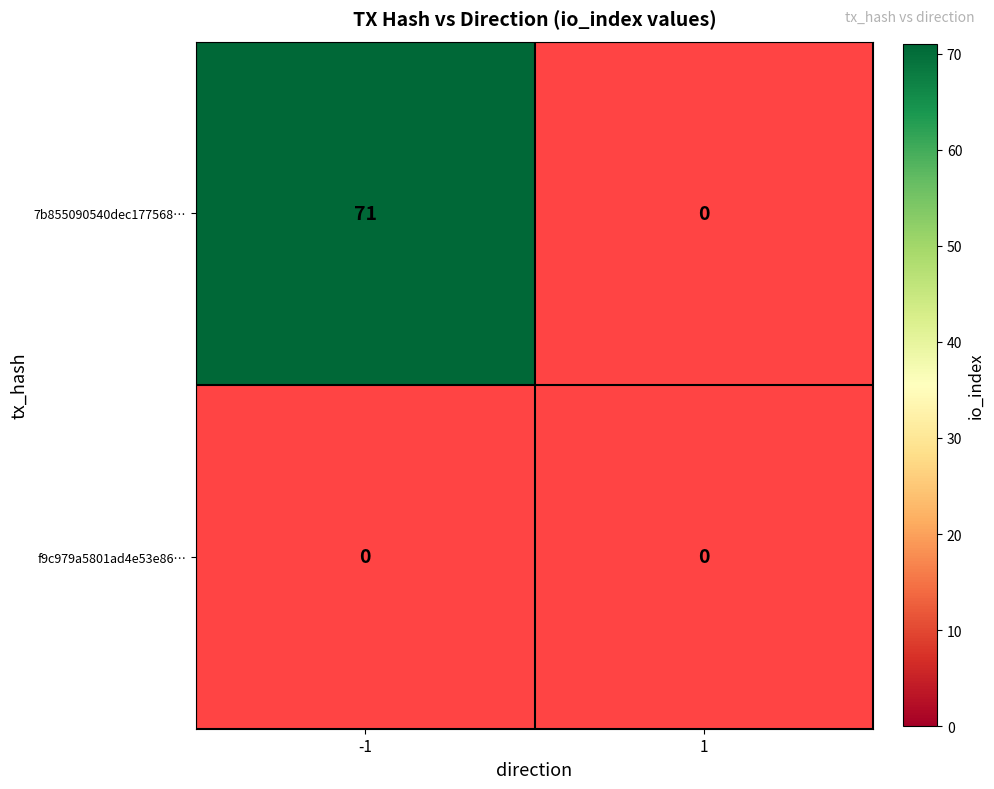

Reading left to right, extract all data points from this chart.

7b855090540dec177568db651f52fb13c8ae952: 71	0
f9c979a5801ad4e53e86caa64e94751a786fcea: 0	0